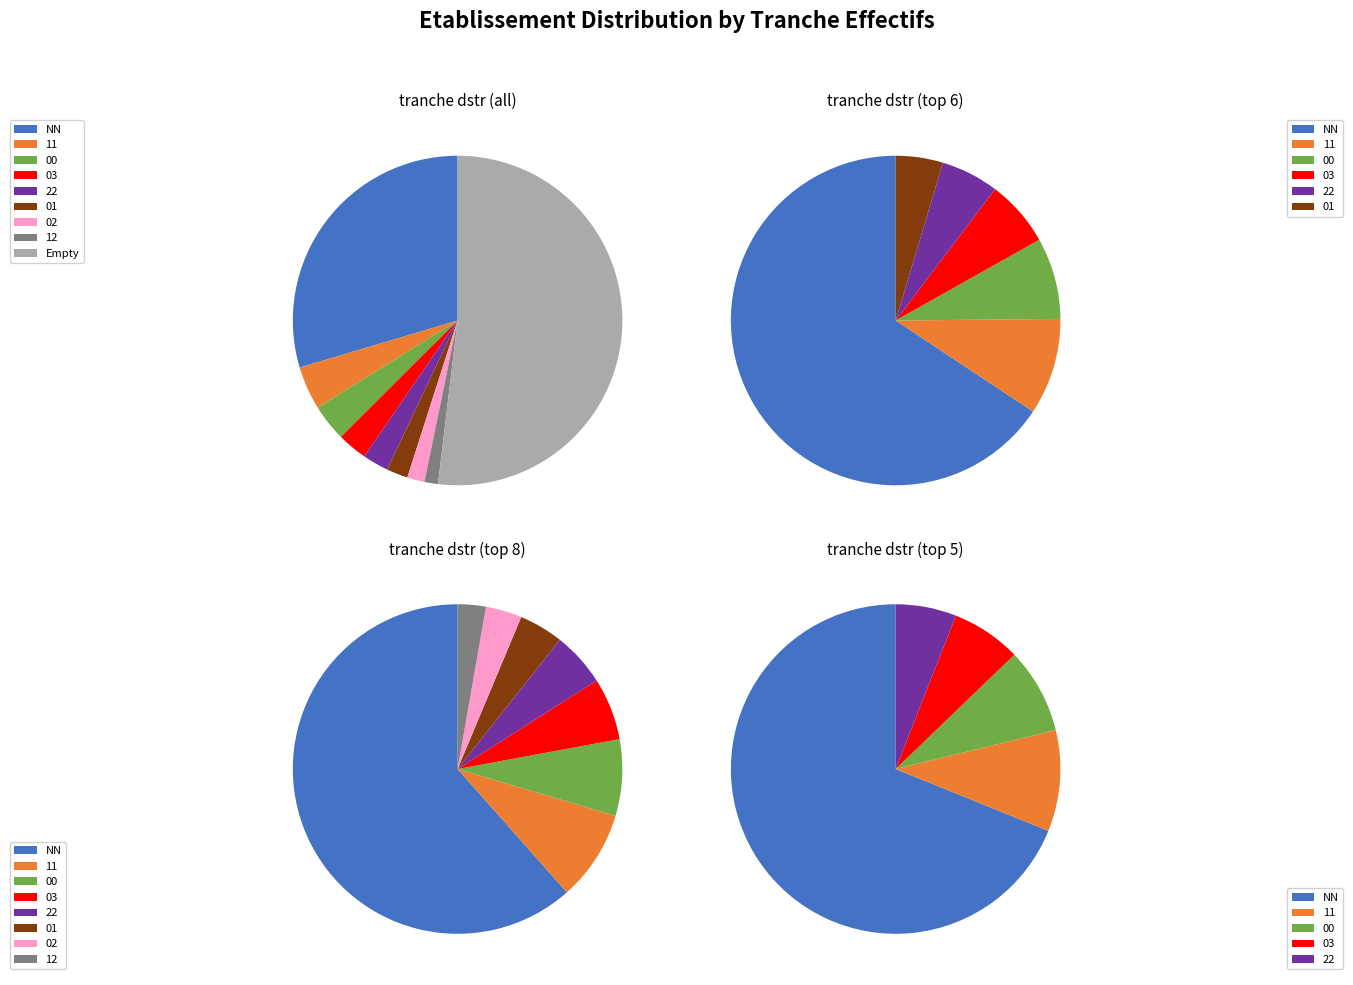

True or false: 02 accounts for 2% of the total.

True